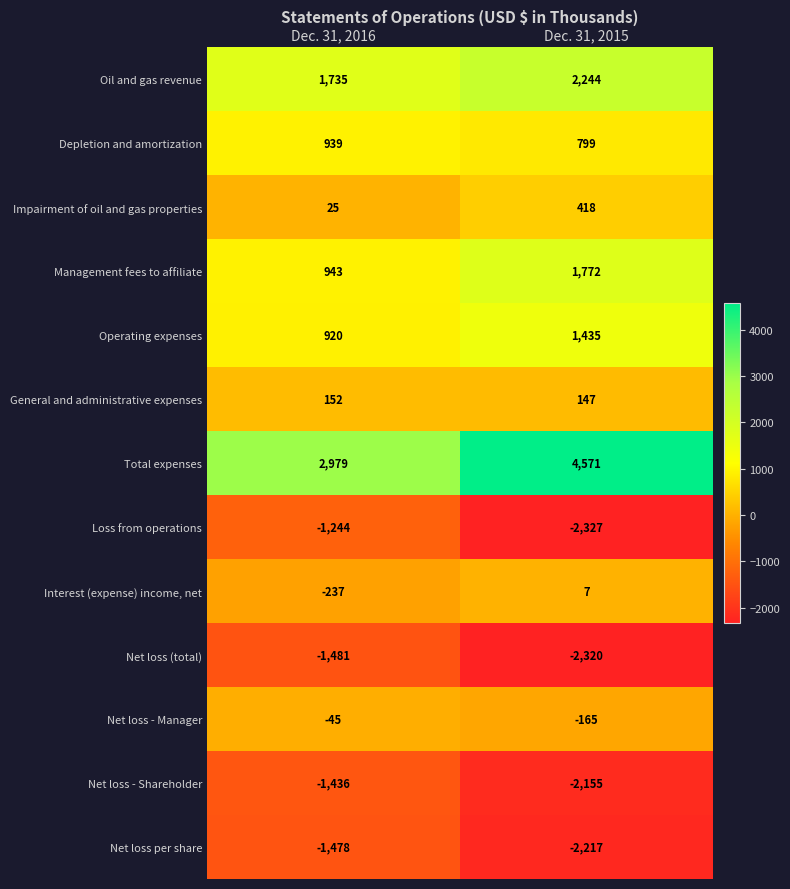

At which category is the sum across all series the highest?

Dec. 31, 2015